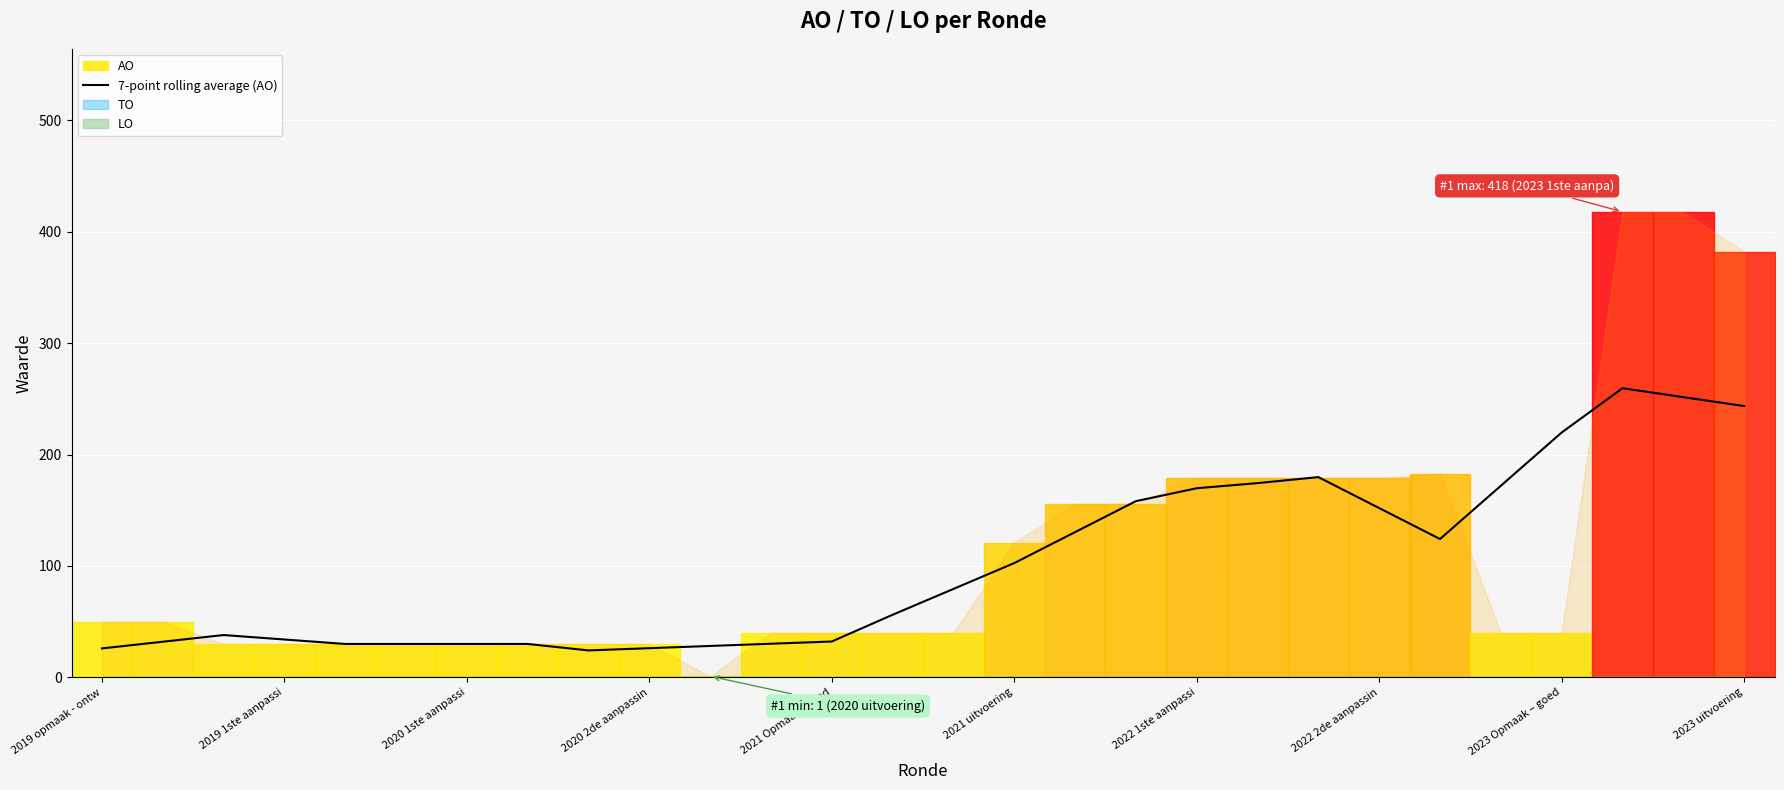

What is the highest value of the 7-point rolling average (AO) series?

259.6